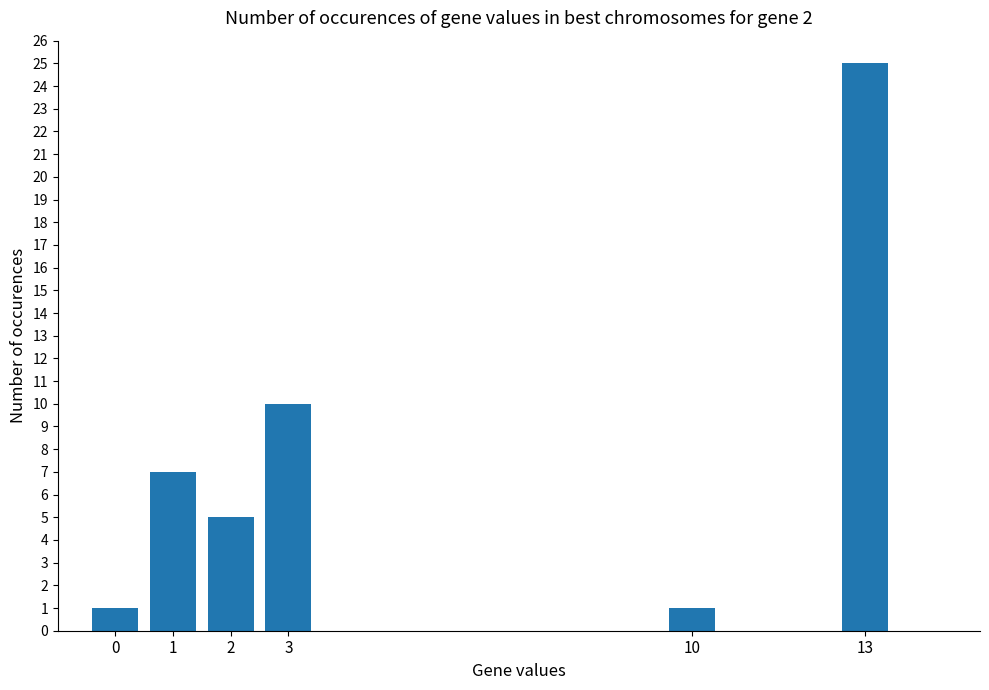

What is the minimum value shown in the chart?

1